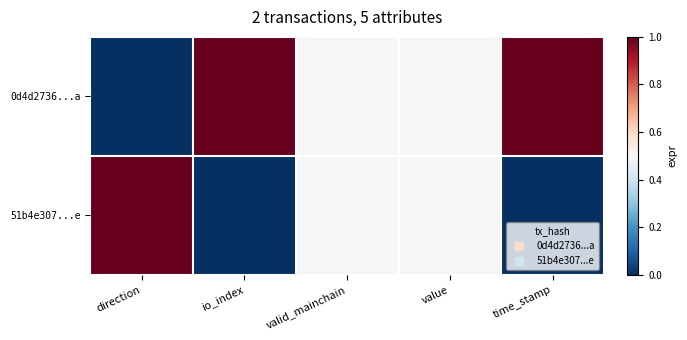

Count the number of data series in this chart.

2